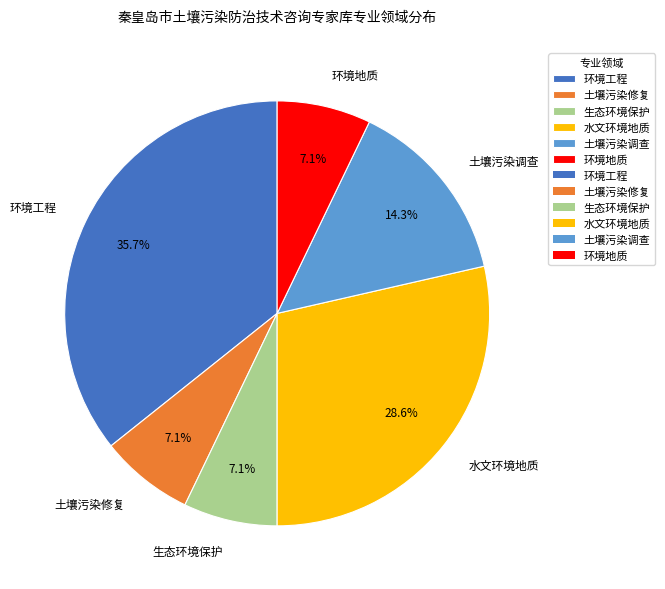

Does 环境地质 account for over 50% of the chart?

No